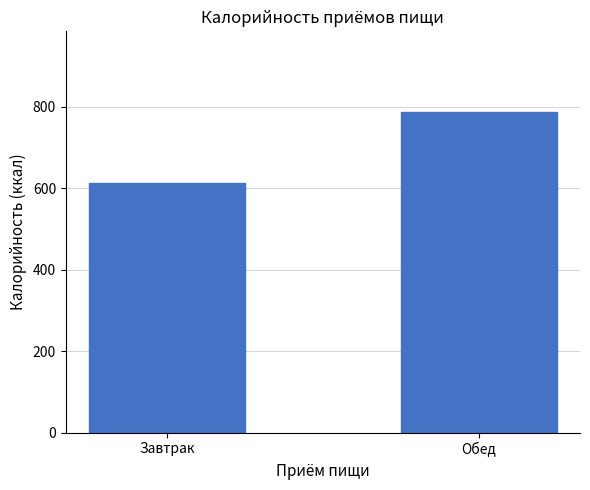

What is the average value?

700.4